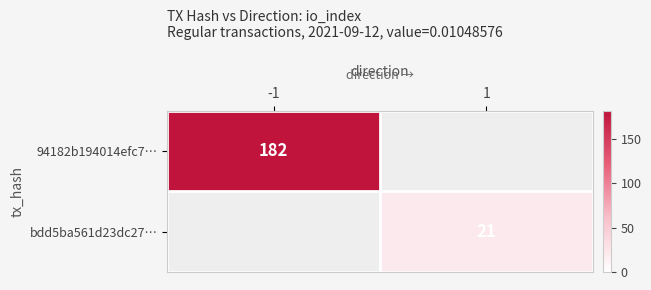

Is the value of 94182b194014efc7… at -1 greater than the value of bdd5ba561d23dc27… at 1?

Yes